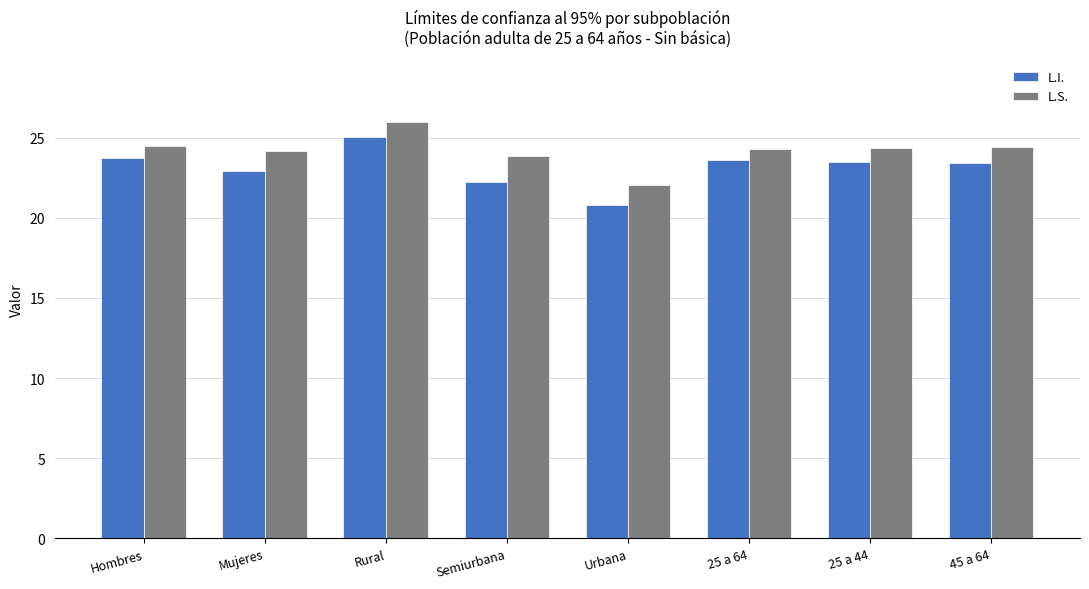

What position from the left is Semiurbana?

4